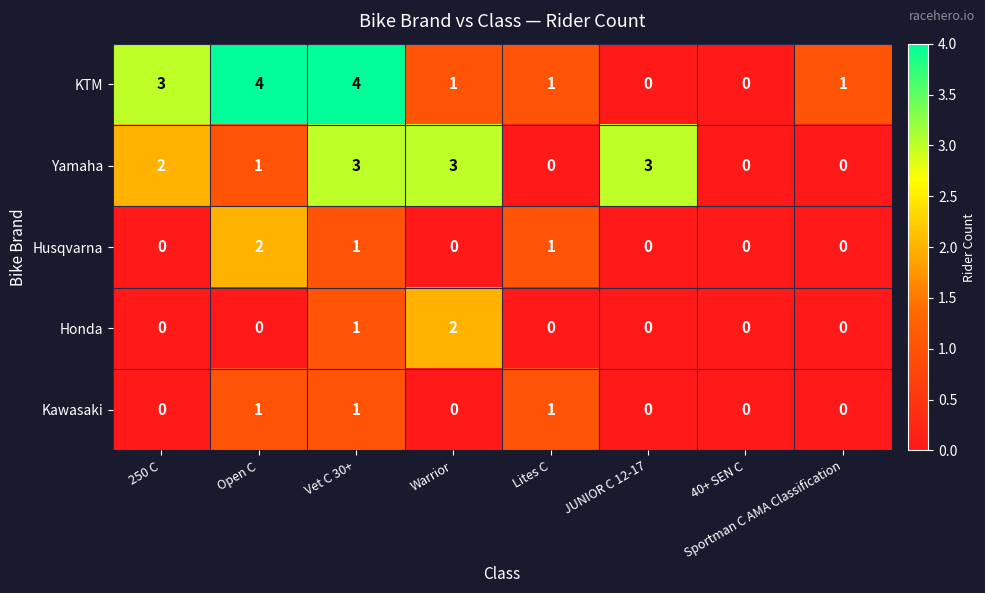

How many Yamaha values are between 0 and 3?

8